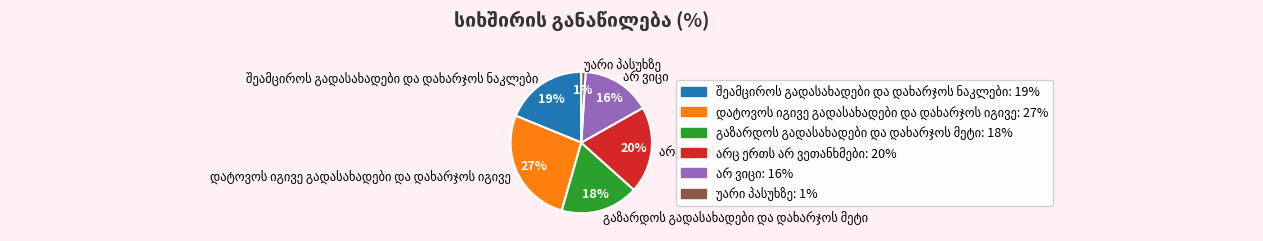

To the nearest percent, what is the difference between the largest and smallest slice percentages?

26%